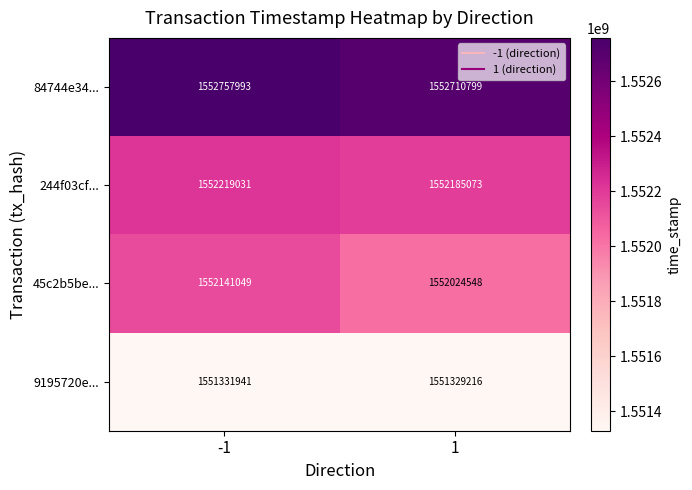

Reading right to left, transcribe all the data shown in this chart.

84744e34...: 1=1552710799	-1=1552757993
244f03cf...: 1=1552185073	-1=1552219031
45c2b5be...: 1=1552024548	-1=1552141049
9195720e...: 1=1551329216	-1=1551331941